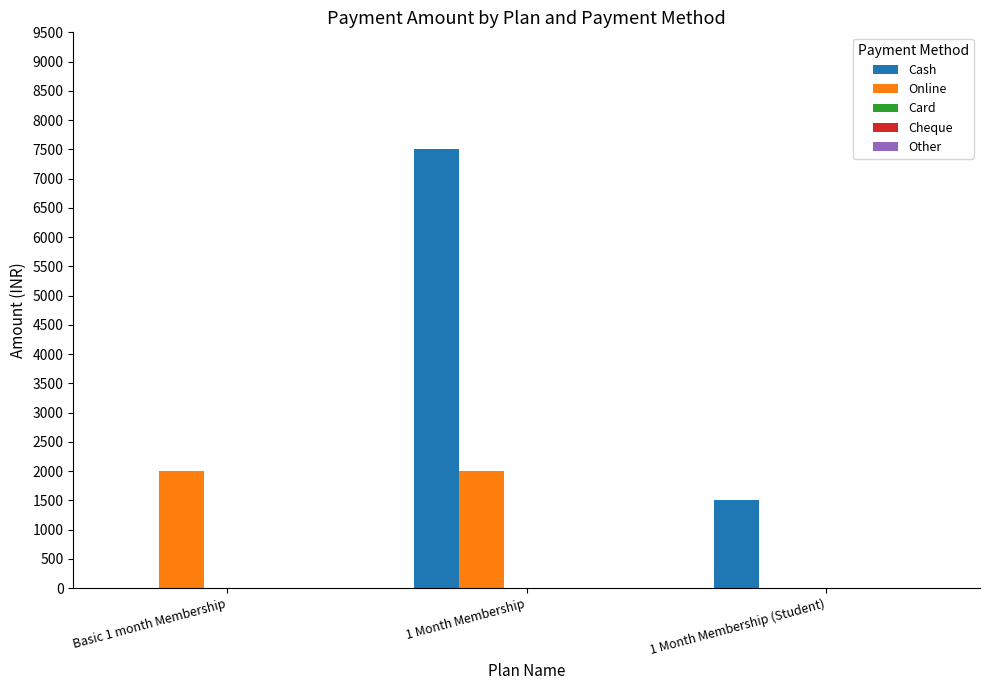

Which series has the largest total across all categories?

Cash